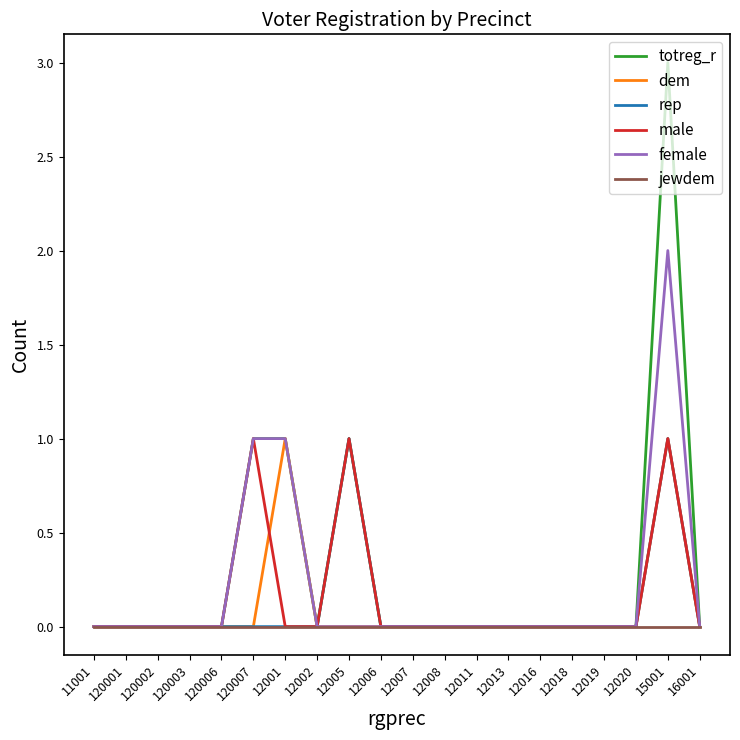

How many lines are shown in the chart?

6